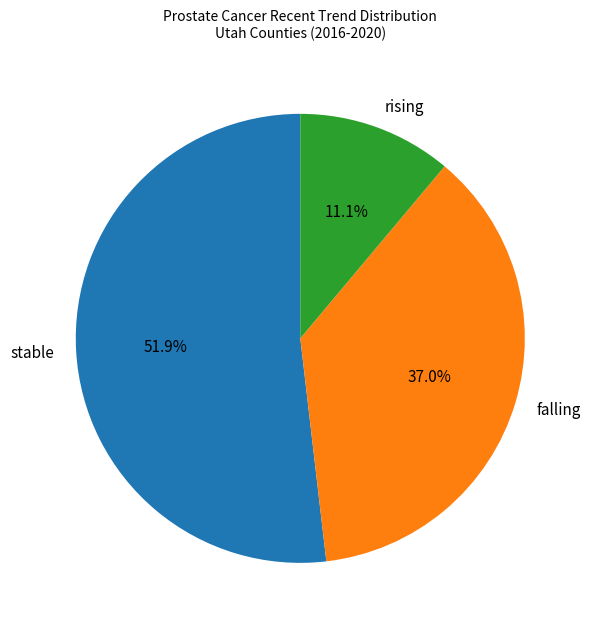

Rank the categories by value from highest to lowest.

stable, falling, rising